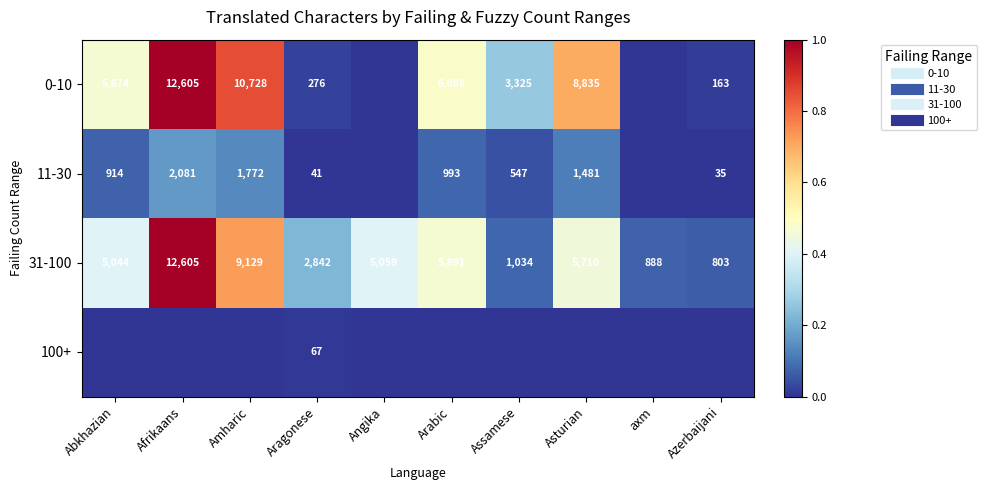

At how many categories does at least one series exceed 0?

10